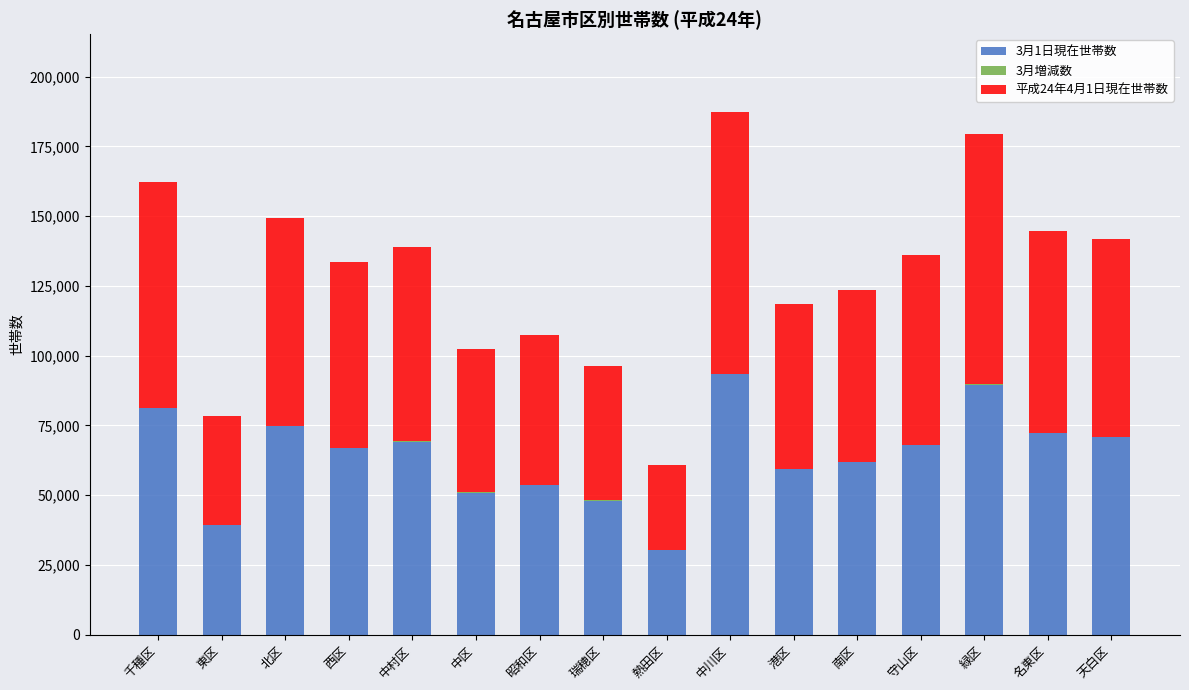

Are the bars horizontal?

No